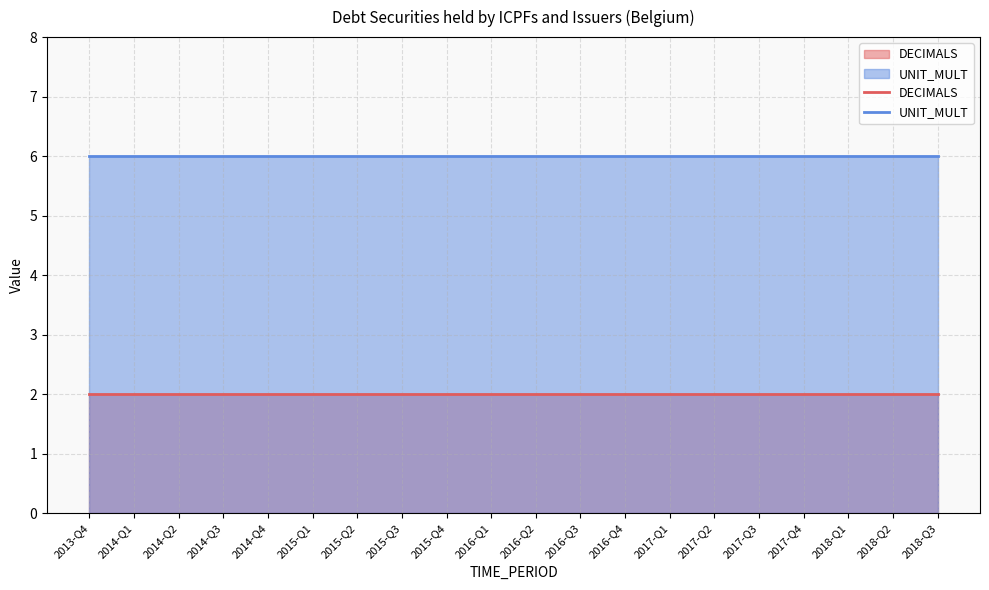

True or false: UNIT_MULT has more than 1 points higher than both neighbors.

False